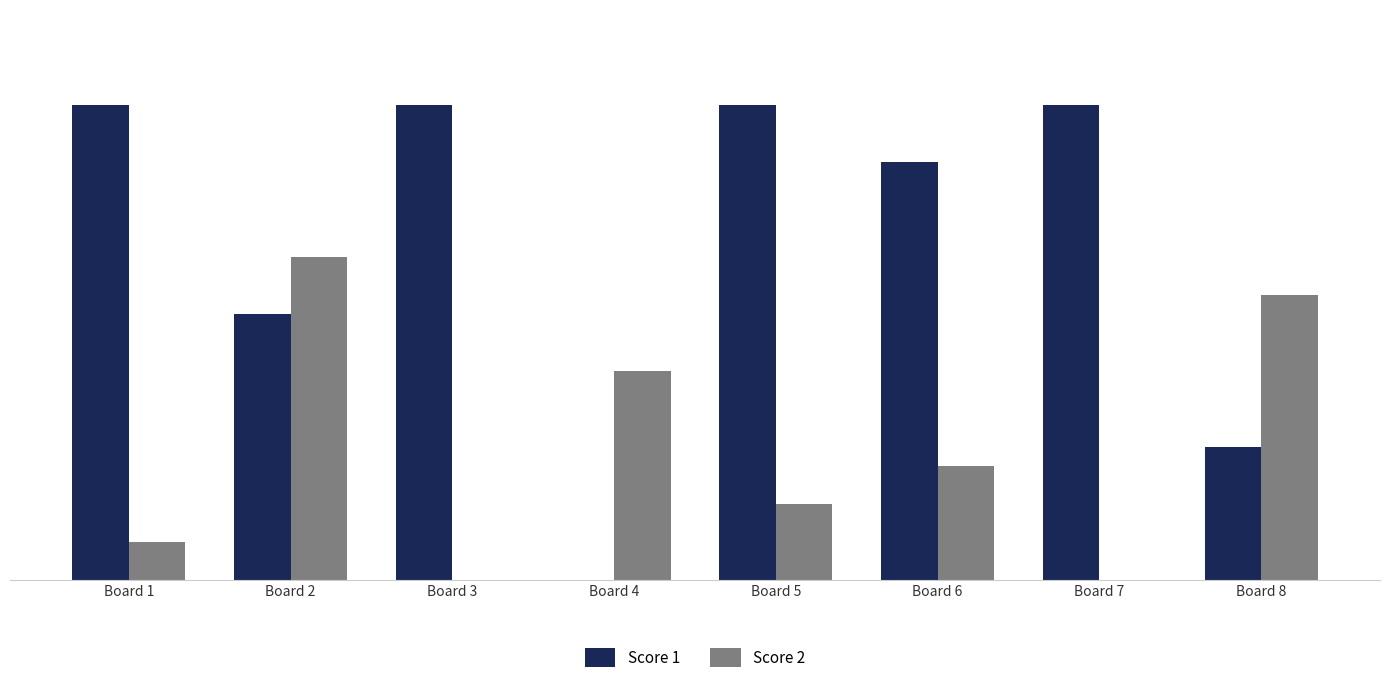

True or false: Score 1 has a value of 9 at Board 8.

False